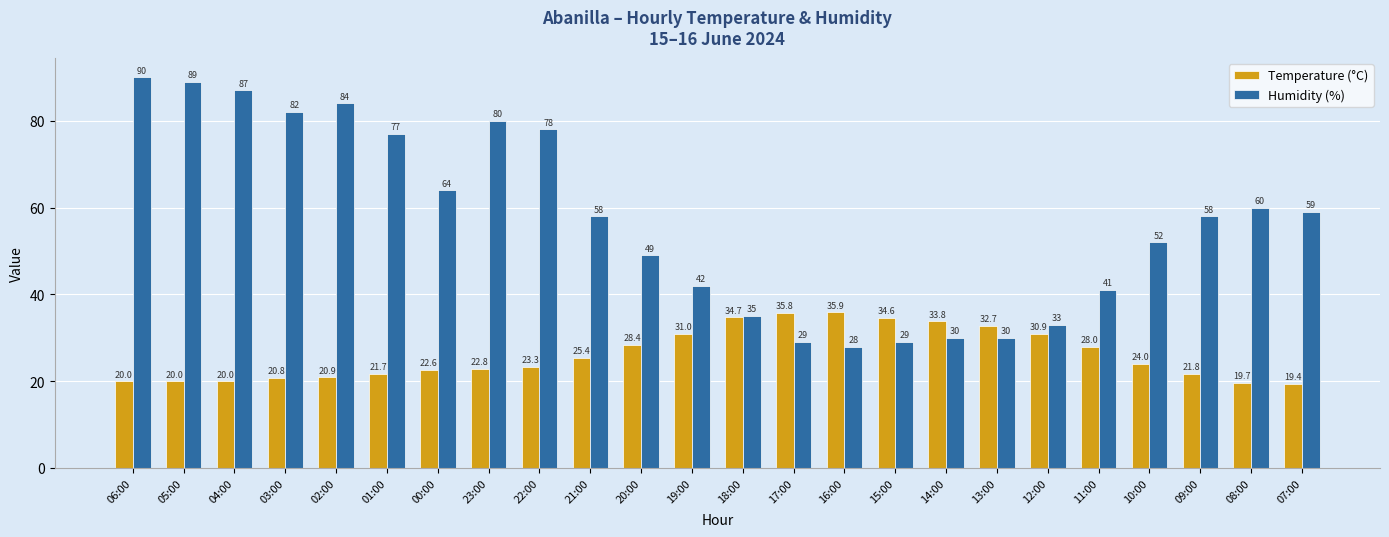

What is the value of the Temperature (°C) bar at the 15th from the left?

35.9